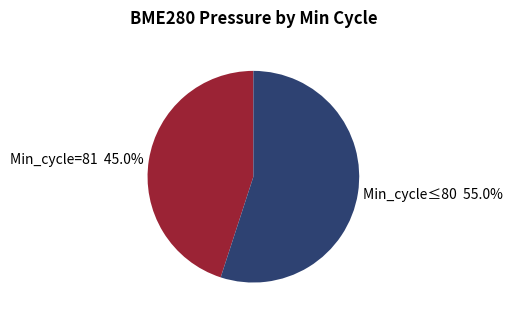

Does Min_cycle=81 45.0% represent more than half of the total?

No